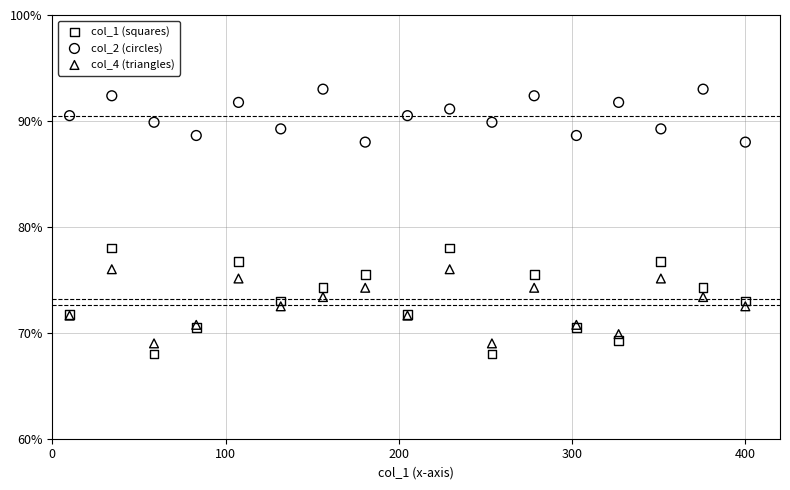

Which series has the widest spread of Y values?

col_1 (squares)